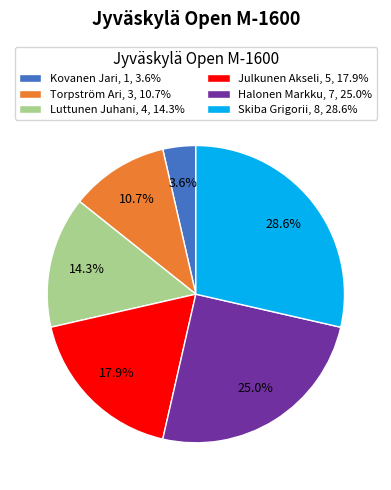

What percentage is the Skiba Grigorii slice, to the nearest percent?

29%